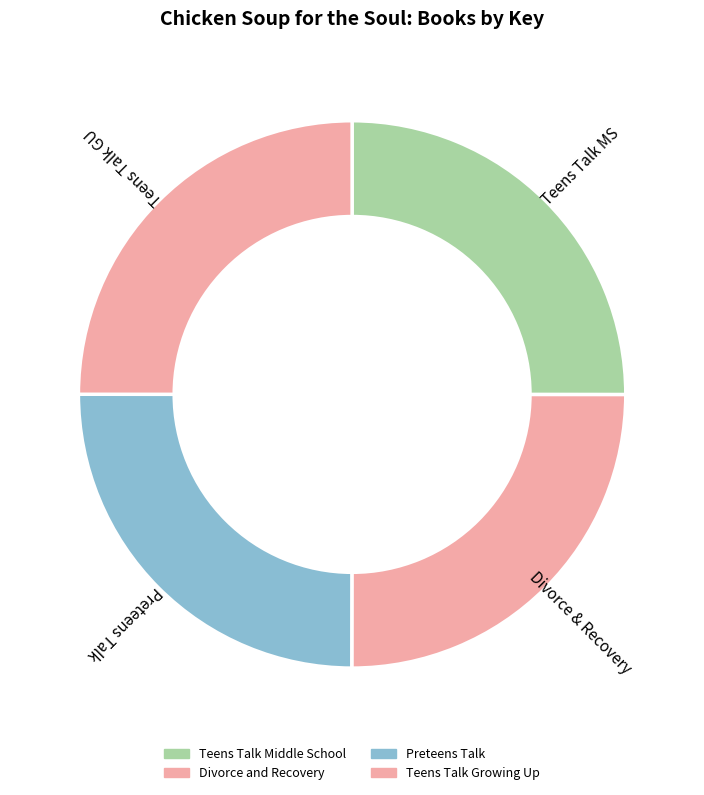

The Divorce and Recovery slice represents 14% of the pie. True or false?

False